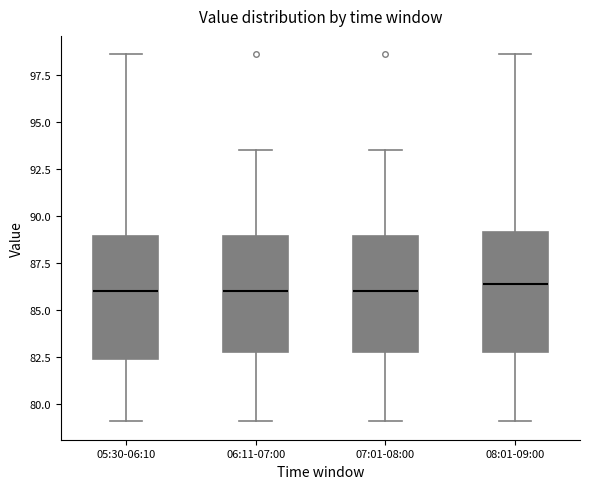

Reading left to right, read every box against the y-axis: the position of its median line, the range the box covers, and the ends of its whiskers. The values are not printed on the chart, so give them approximately, as read against the axis.

05:30-06:10: median 86.0, box 82.5 to 89.0, whiskers 79.0 to 98.5
06:11-07:00: median 86.0, box 83.0 to 89.0, whiskers 79.0 to 93.5
07:01-08:00: median 86.0, box 83.0 to 89.0, whiskers 79.0 to 93.5
08:01-09:00: median 86.5, box 83.0 to 89.0, whiskers 79.0 to 98.5